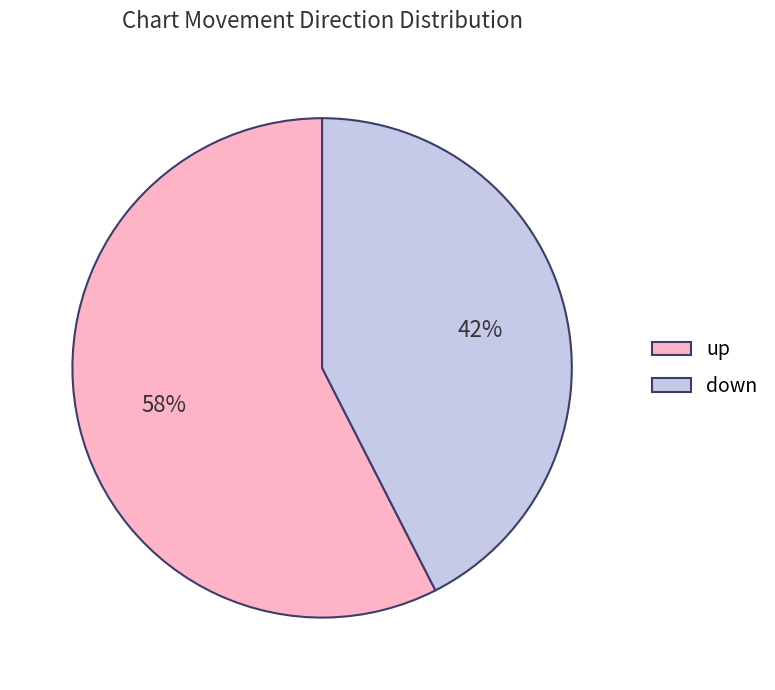

Is the sum of up and down greater than half?

Yes